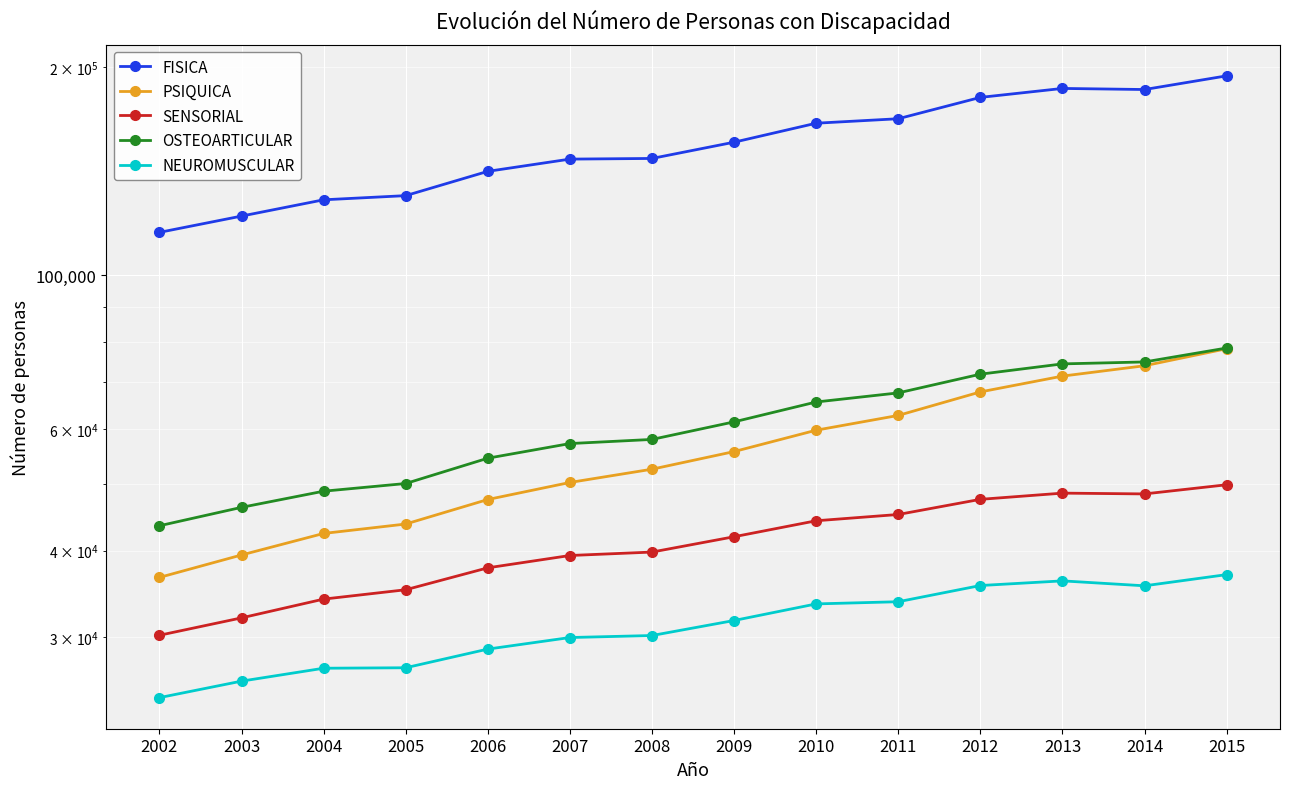

What are all the series names shown in the legend?

FISICA, PSIQUICA, SENSORIAL, OSTEOARTICULAR, NEUROMUSCULAR